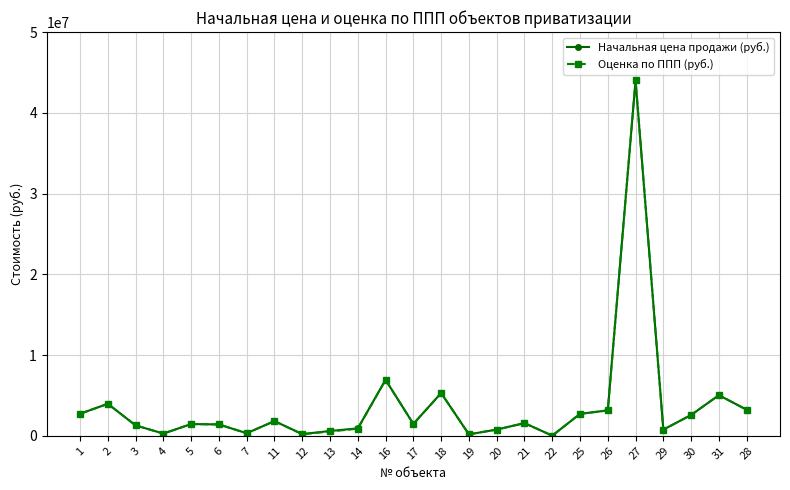

The value of Начальная цена продажи (руб.) at 26 is 3148300. True or false?

True